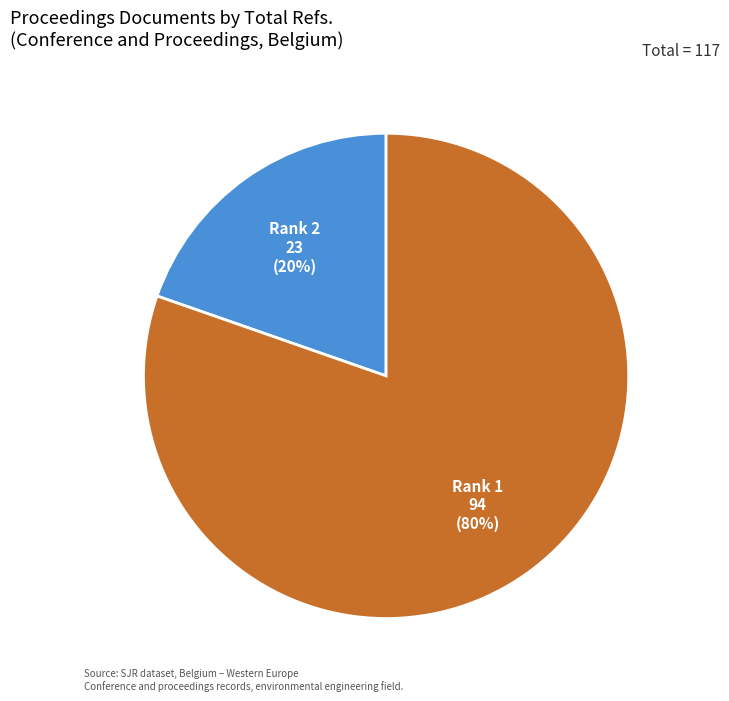

Between Rank 2 and Rank 1, which is larger?

Rank 1